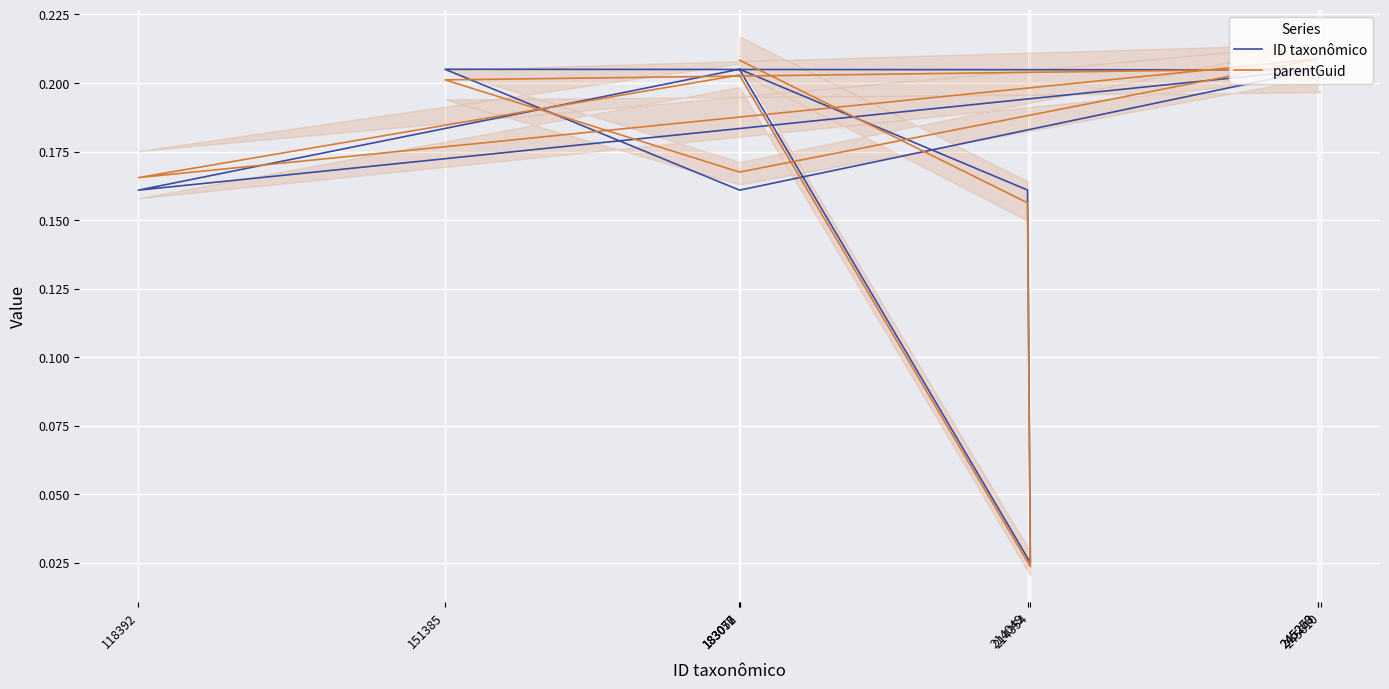

List the series in order of their overall mean, lowest first.

ID taxonômico, parentGuid